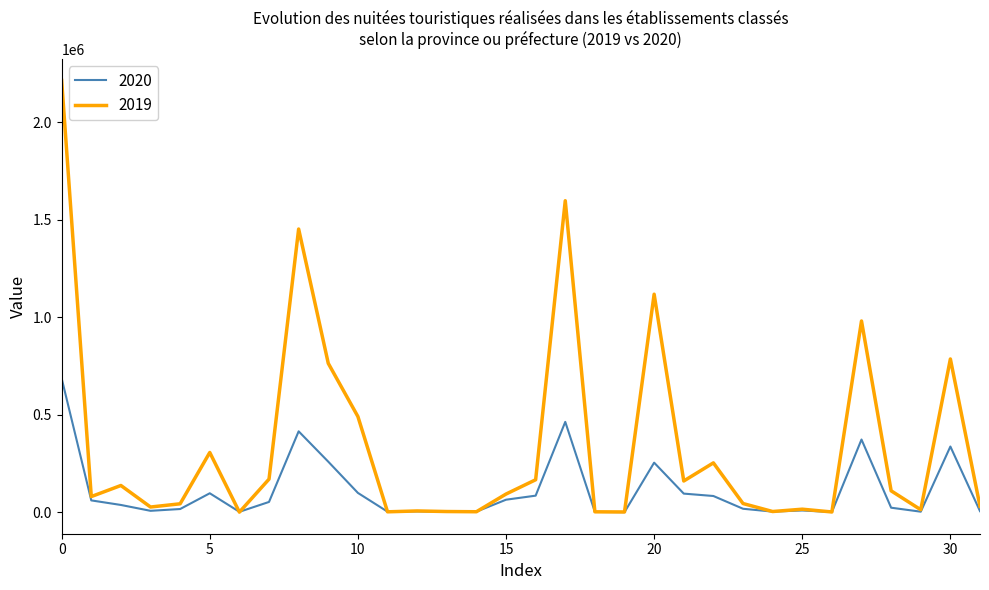

What are all the series names shown in the legend?

2020, 2019